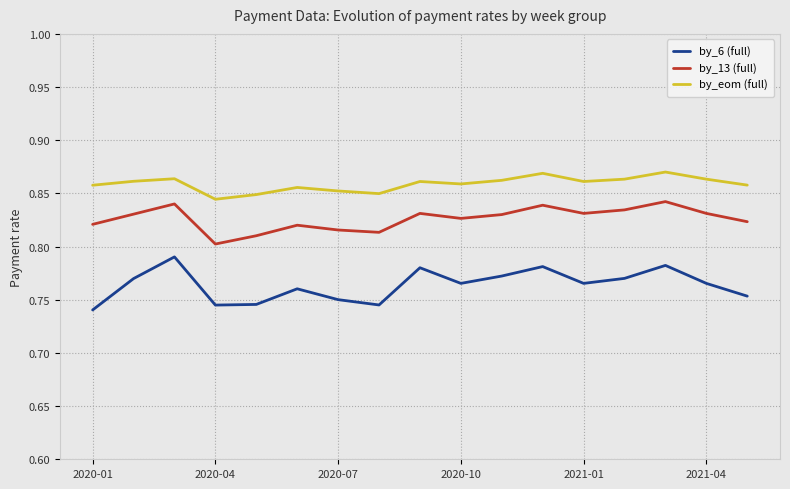

Count the number of data series in this chart.

3